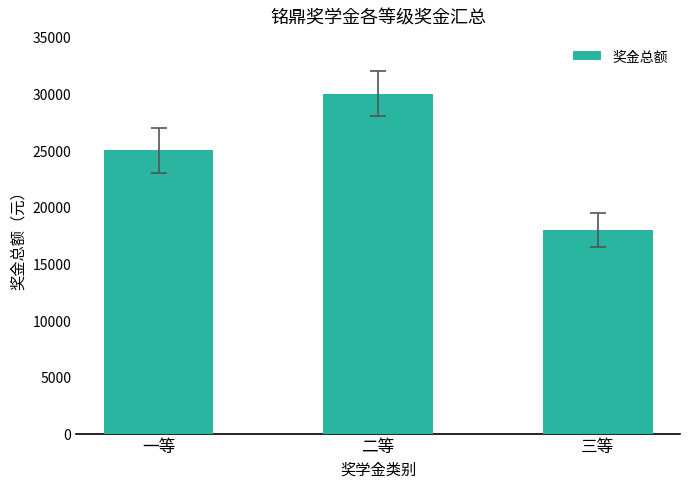

Reading right to left, transcribe all the data shown in this chart.

三等=18000	二等=30000	一等=25000